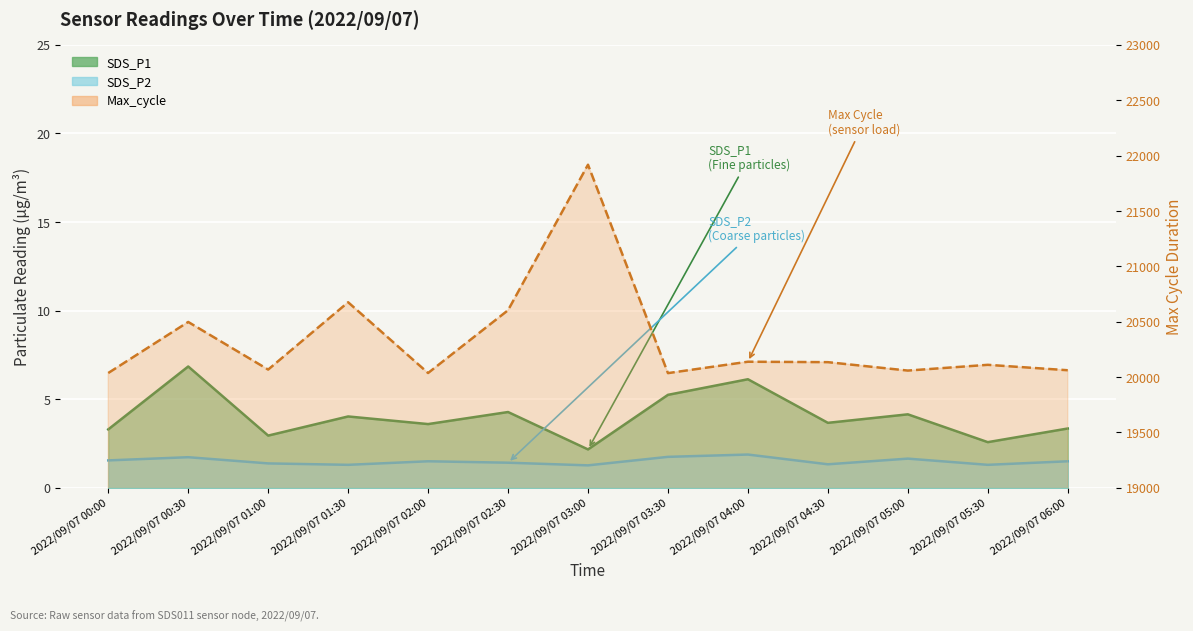

Reading left to right, list all the values displayed in this chart.

SDS_P1: 2022/09/07 00:00=3.3	2022/09/07 00:30=6.8	2022/09/07 01:00=3.0	2022/09/07 01:30=4.0	2022/09/07 02:00=3.6	2022/09/07 02:30=4.3	2022/09/07 03:00=2.2	2022/09/07 03:30=5.2	2022/09/07 04:00=6.1	2022/09/07 04:30=3.7	2022/09/07 05:00=4.2	2022/09/07 05:30=2.6	2022/09/07 06:00=3.4
SDS_P2: 2022/09/07 00:00=1.6	2022/09/07 00:30=1.7	2022/09/07 01:00=1.4	2022/09/07 01:30=1.3	2022/09/07 02:00=1.5	2022/09/07 02:30=1.4	2022/09/07 03:00=1.3	2022/09/07 03:30=1.8	2022/09/07 04:00=1.9	2022/09/07 04:30=1.3	2022/09/07 05:00=1.6	2022/09/07 05:30=1.3	2022/09/07 06:00=1.5
Max_cycle: 2022/09/07 00:00=20037.0	2022/09/07 00:30=20498.0	2022/09/07 01:00=20068.0	2022/09/07 01:30=20676.0	2022/09/07 02:00=20037.0	2022/09/07 02:30=20604.0	2022/09/07 03:00=21918.0	2022/09/07 03:30=20036.0	2022/09/07 04:00=20139.0	2022/09/07 04:30=20135.0	2022/09/07 05:00=20059.0	2022/09/07 05:30=20111.0	2022/09/07 06:00=20062.0